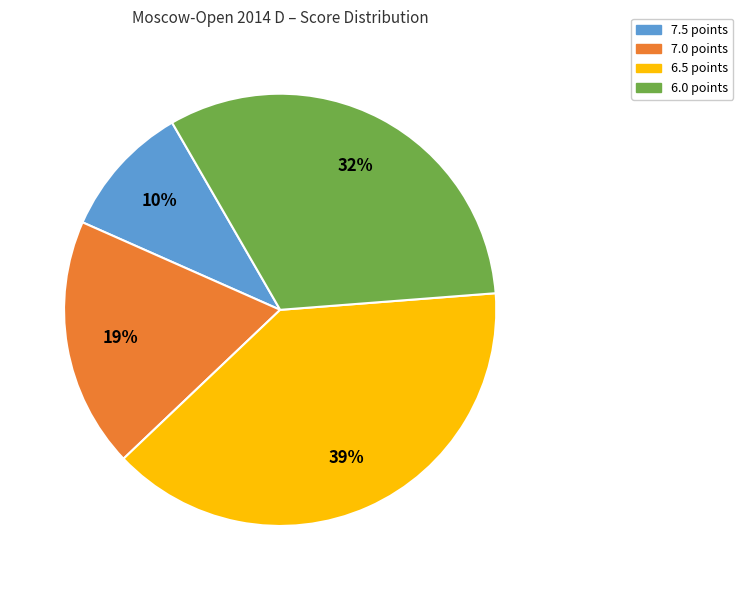

Does any single category account for the majority?

No